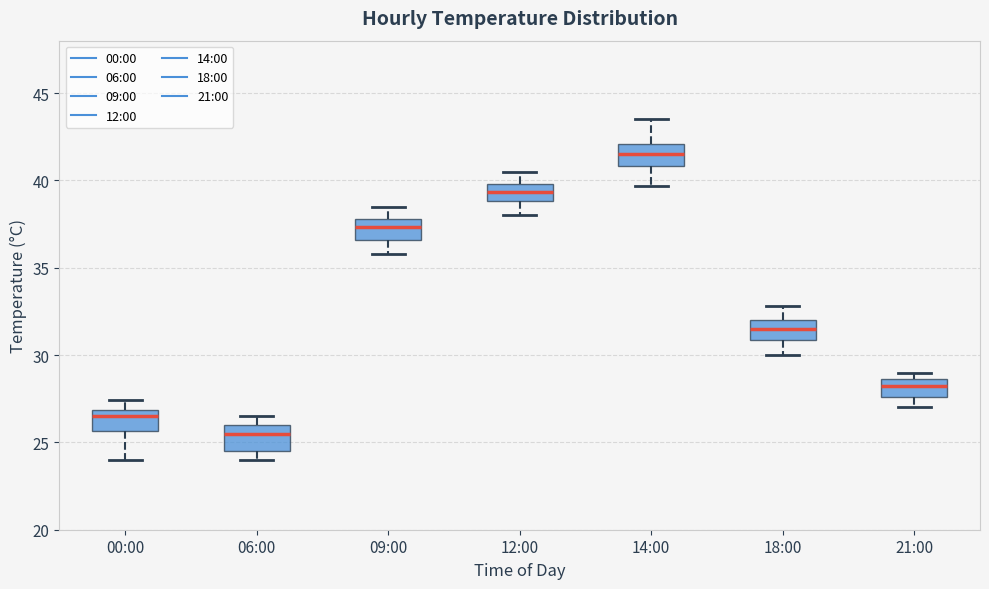

Which box's median line is the highest?

14:00